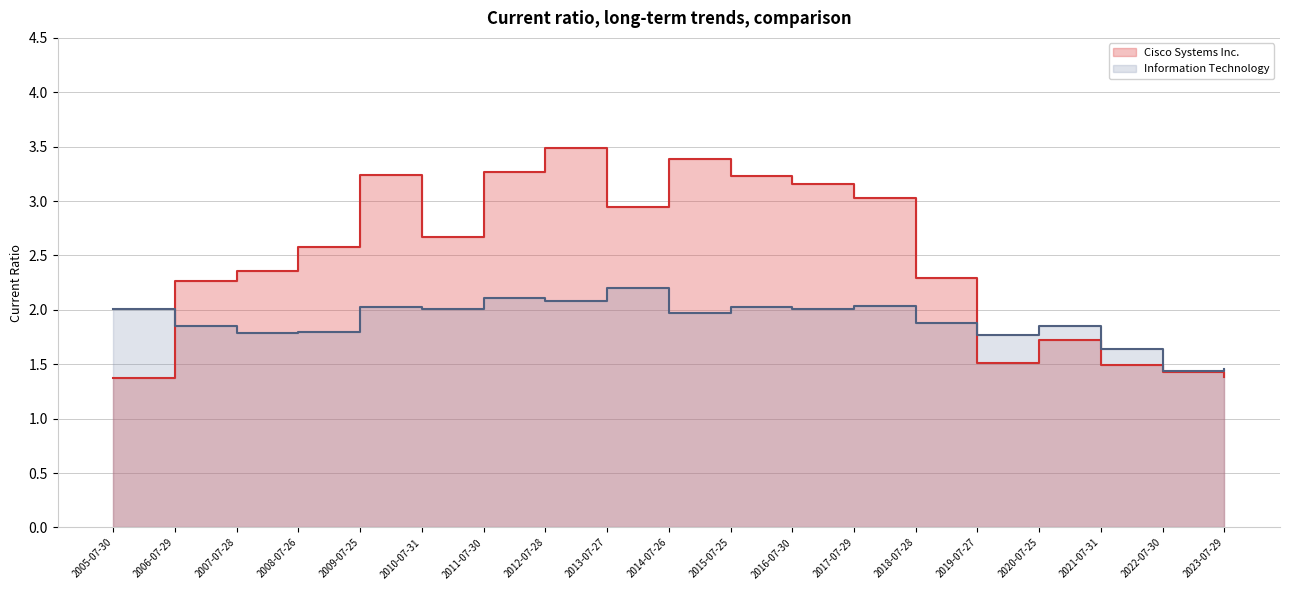

Is it true that Information Technology equals 3.0 at 2006-07-29?

False